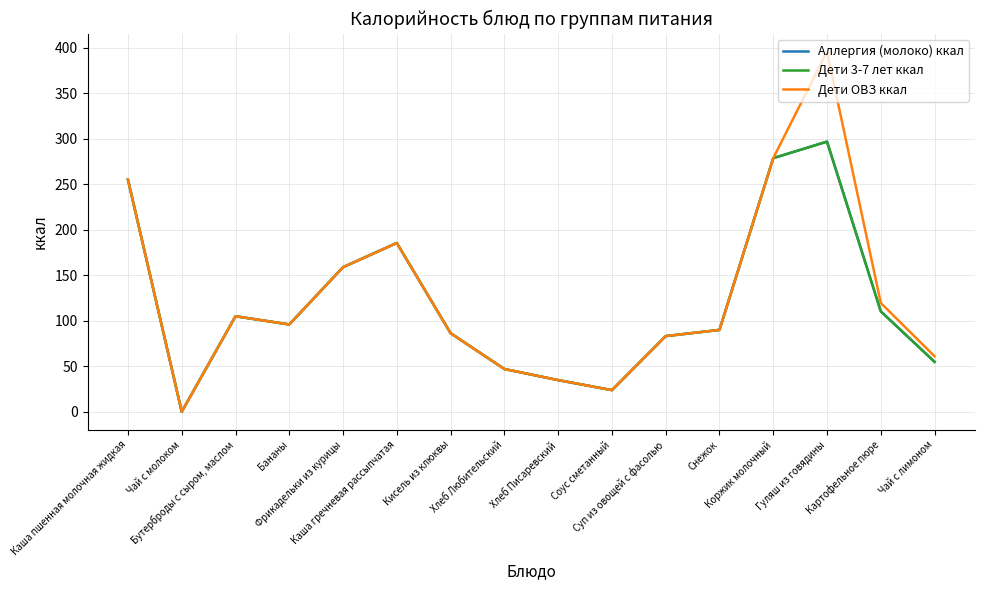

At which category does the chart reach its minimum across all series?

Чай с молоком